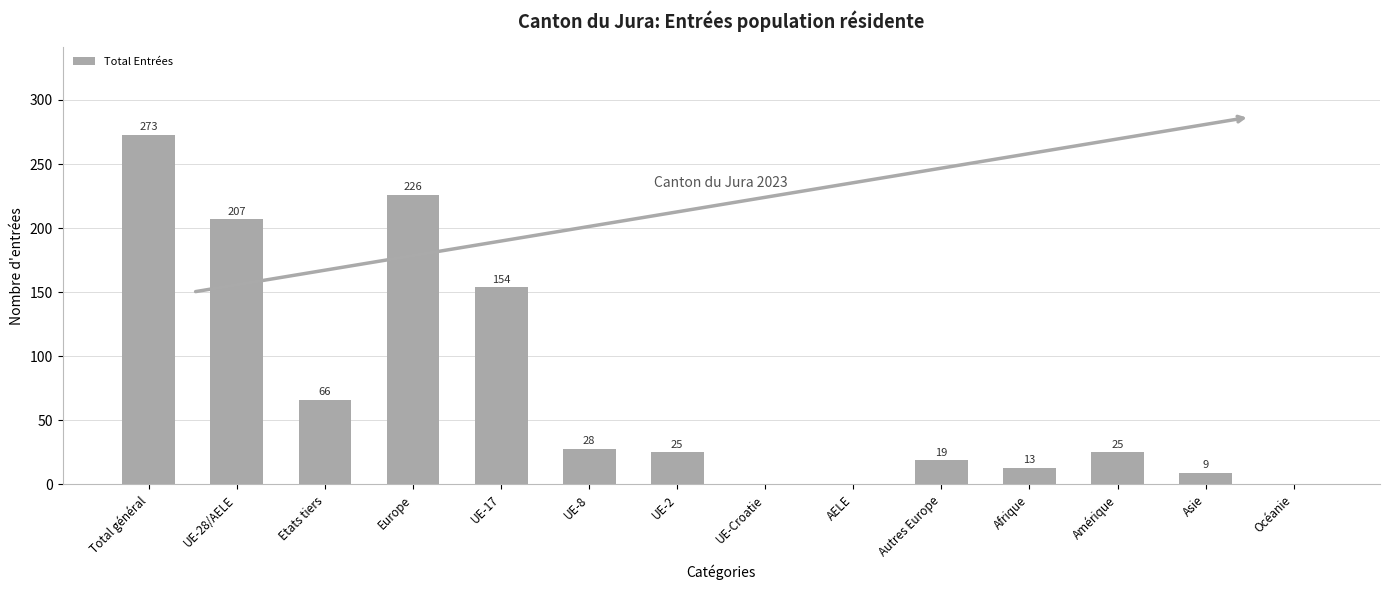

At which category does the chart reach its peak across all series?

Total général